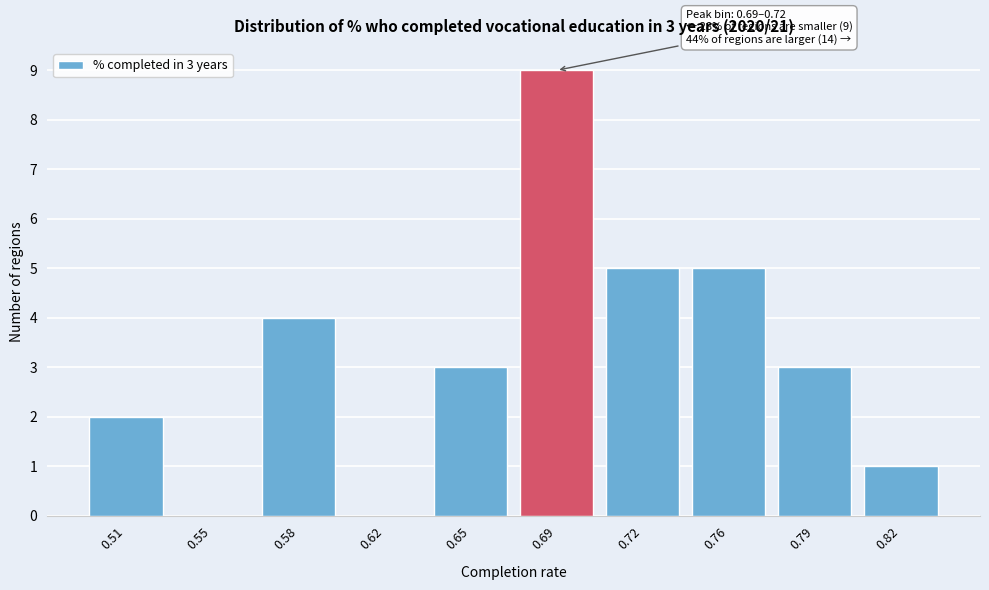

Reading left to right, list all the values displayed in this chart.

0.51=2	0.55=0	0.58=4	0.62=0	0.65=3	0.69=9	0.72=5	0.76=5	0.79=3	0.82=1